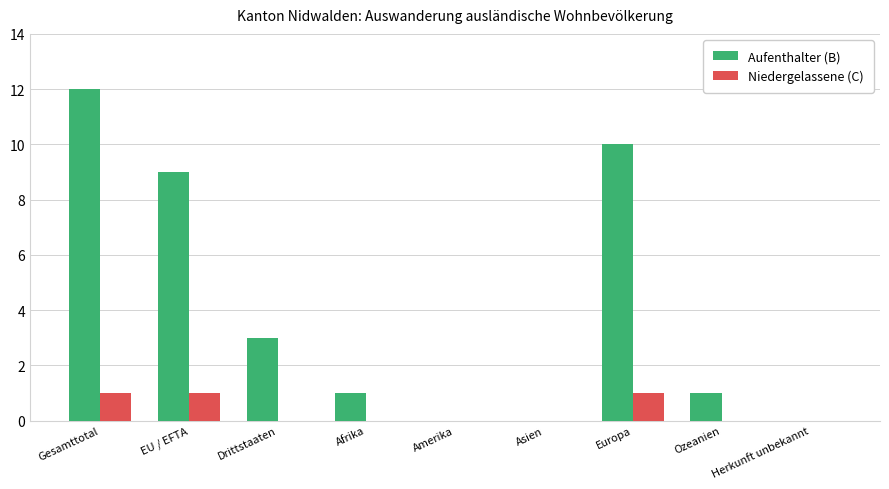

How many data points does each series have?

9